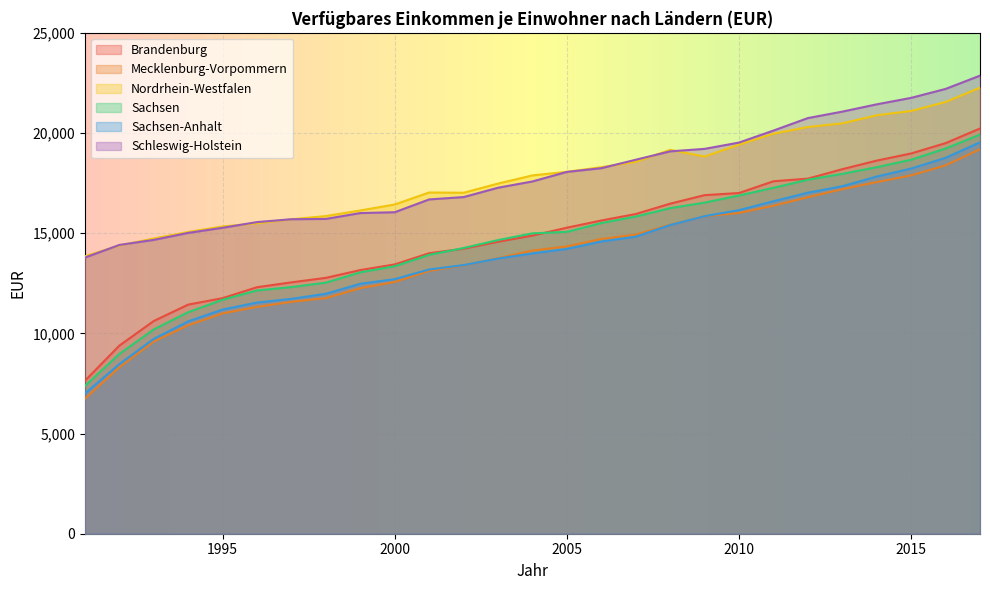

How many data points in Sachsen-Anhalt are above 13990?

13